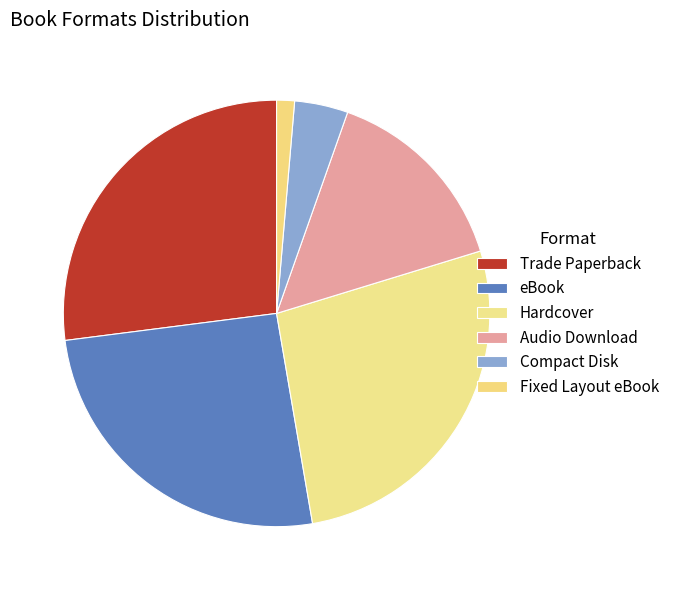

To the nearest percent, what percentage of the pie is Audio Download?

15%